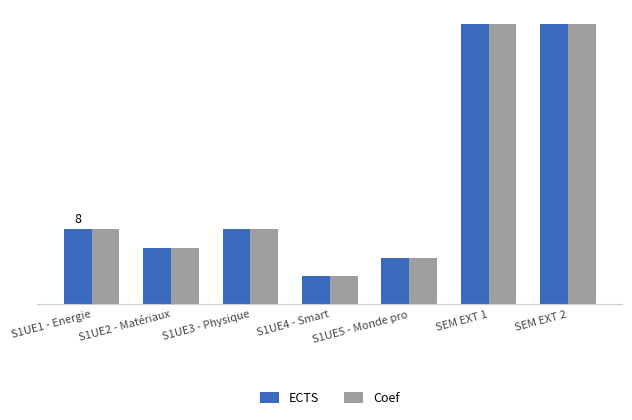

What are all the series names shown in the legend?

ECTS, Coef